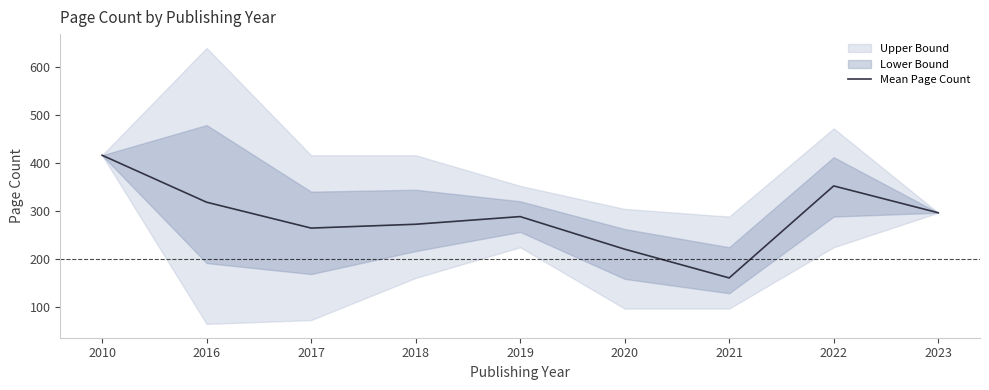

At which category does the chart reach its minimum across all series?

2021